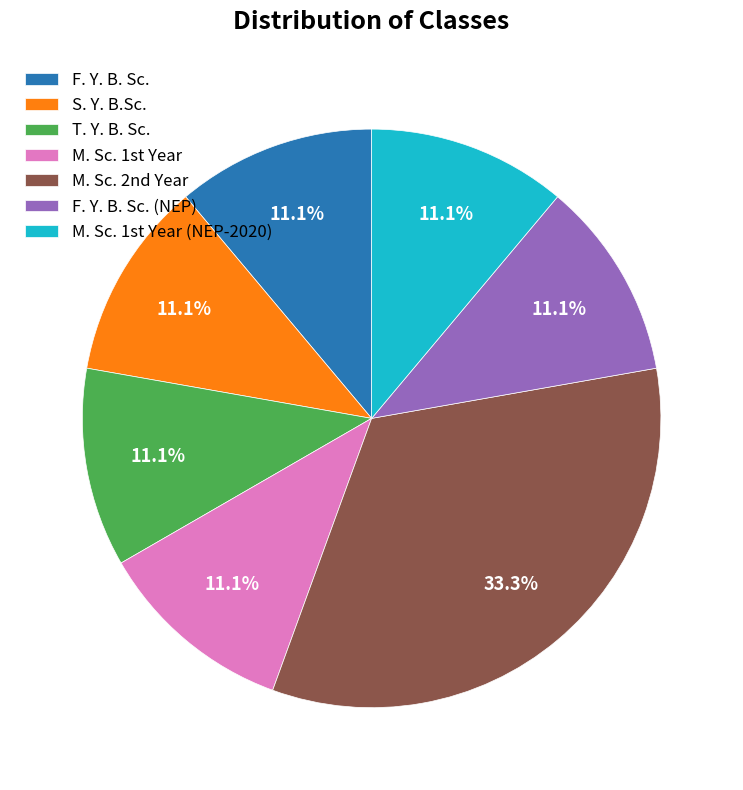

Is the sum of S. Y. B.Sc. and F. Y. B. Sc. greater than half?

No